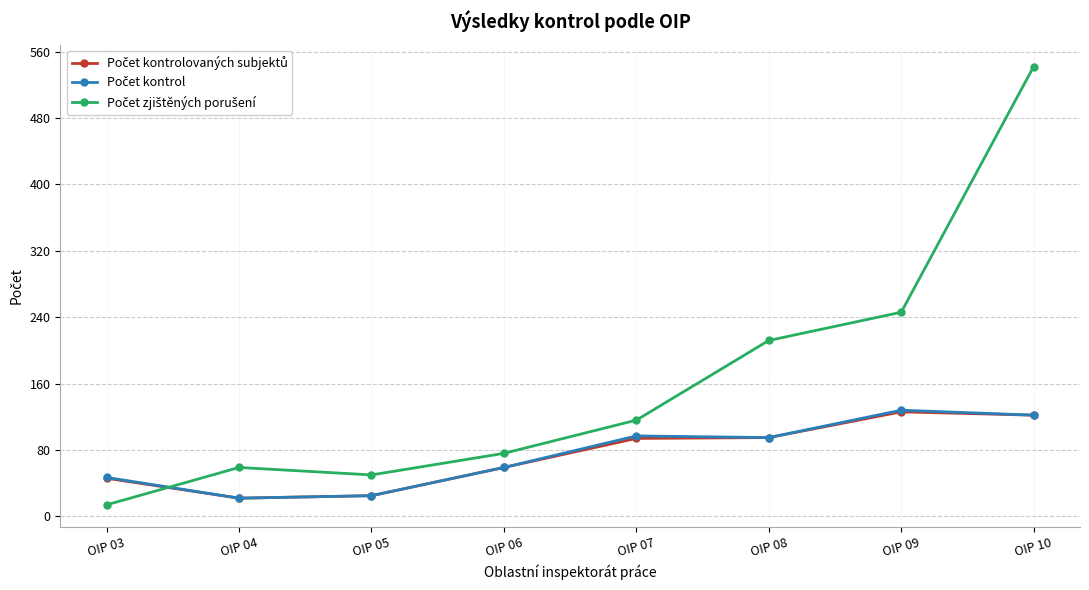

What is the total value across all series at OIP 04?

103